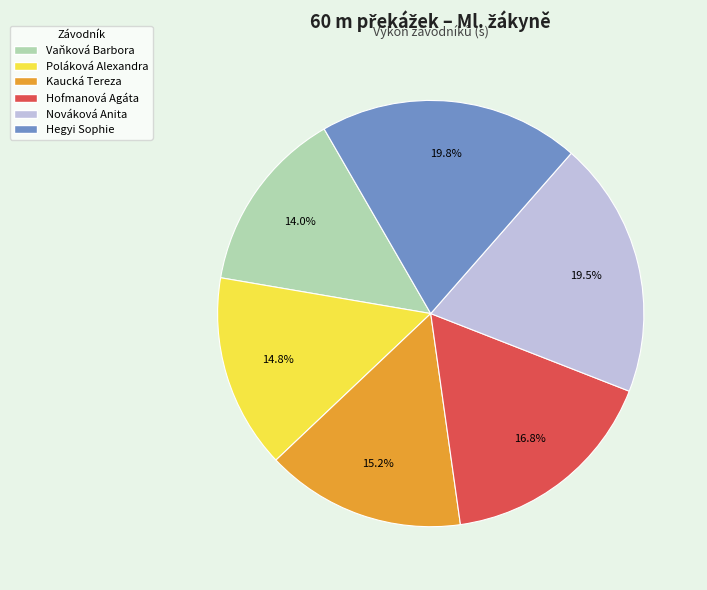

Combined, do Hofmanová Agáta and Hegyi Sophie account for over 50%?

No